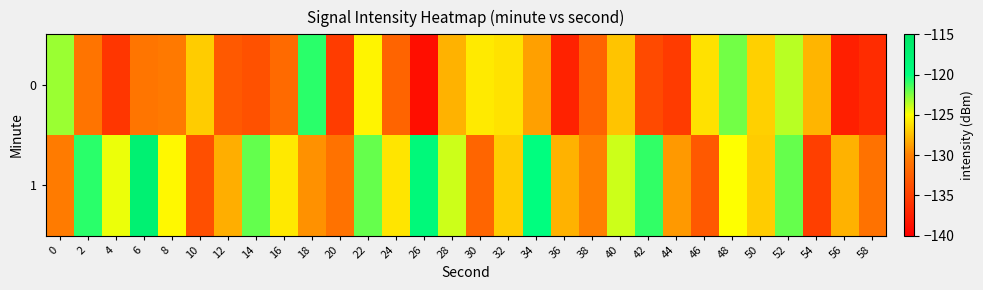

What is the minimum value shown in the chart?

-138.8